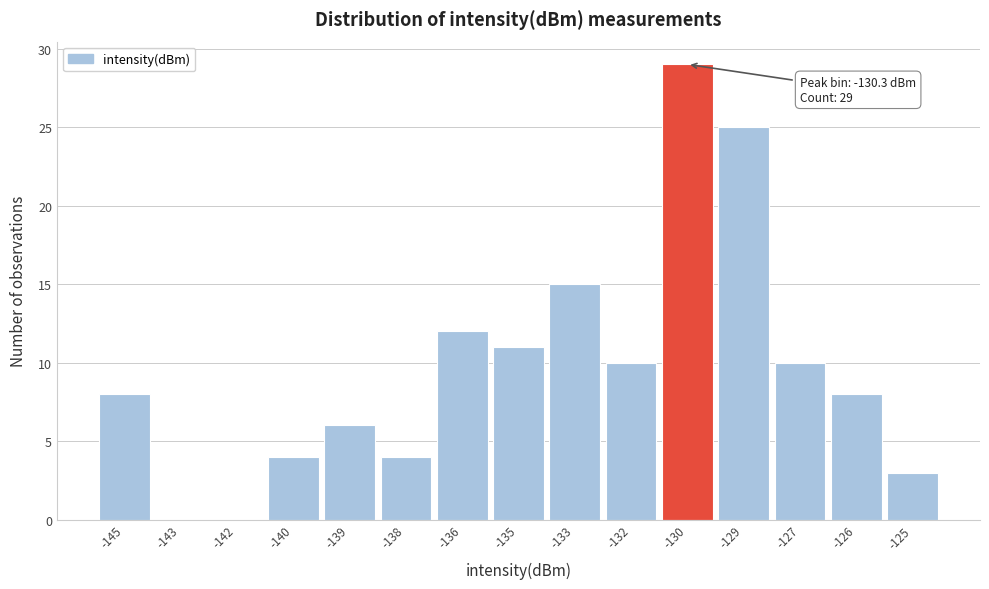

Reading left to right, list all the values displayed in this chart.

-145=8	-143=0	-142=0	-140=4	-139=6	-138=4	-136=12	-135=11	-133=15	-132=10	-130=29	-129=25	-127=10	-126=8	-125=3